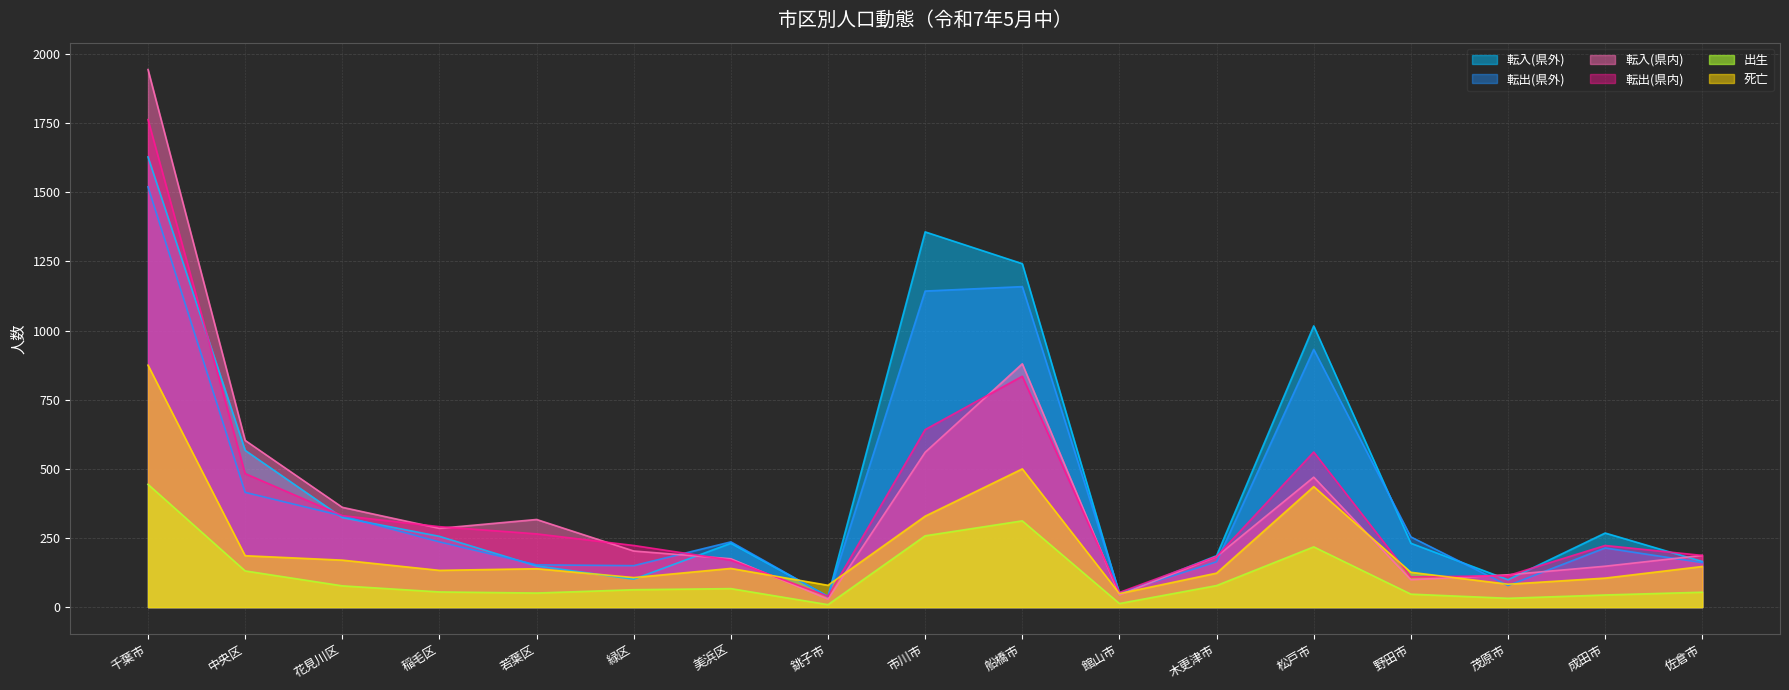

What is the sum of the 転出(県内) values at 市川市 and 野田市?

751